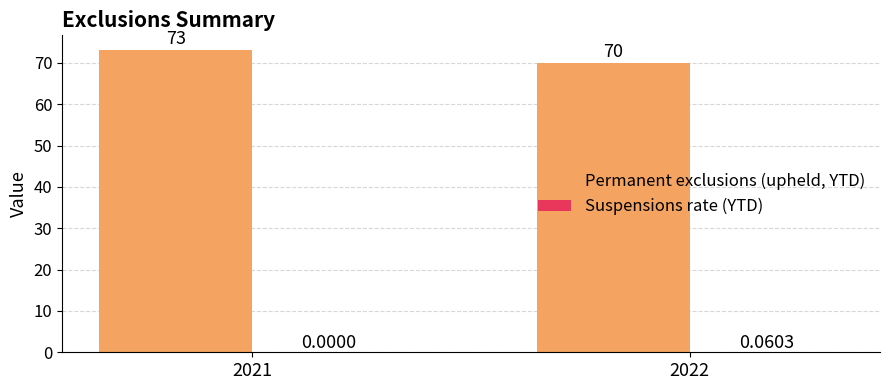

Which series has the largest total across all categories?

Permanent exclusions (upheld, YTD)